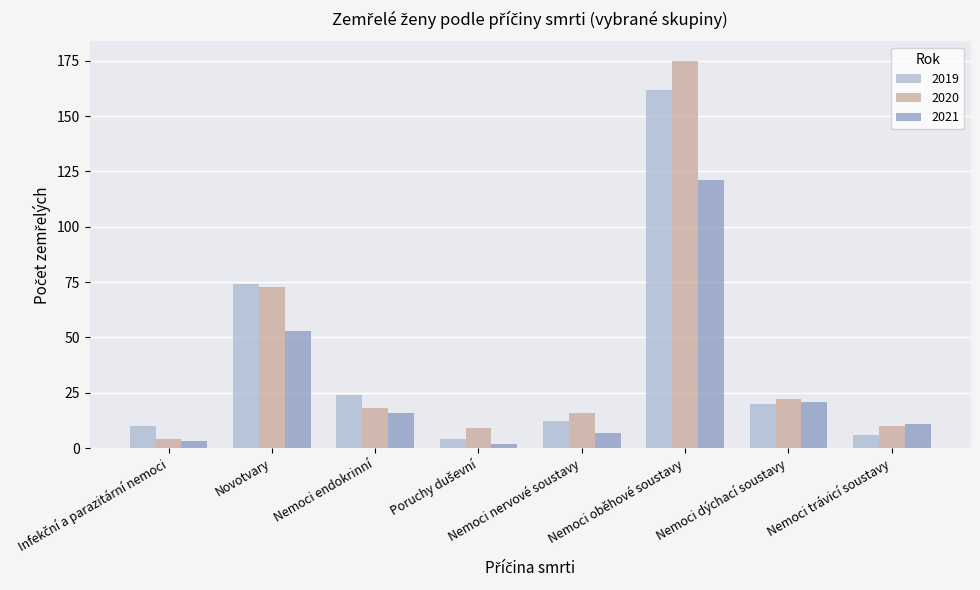

How many series are shown in this chart?

3